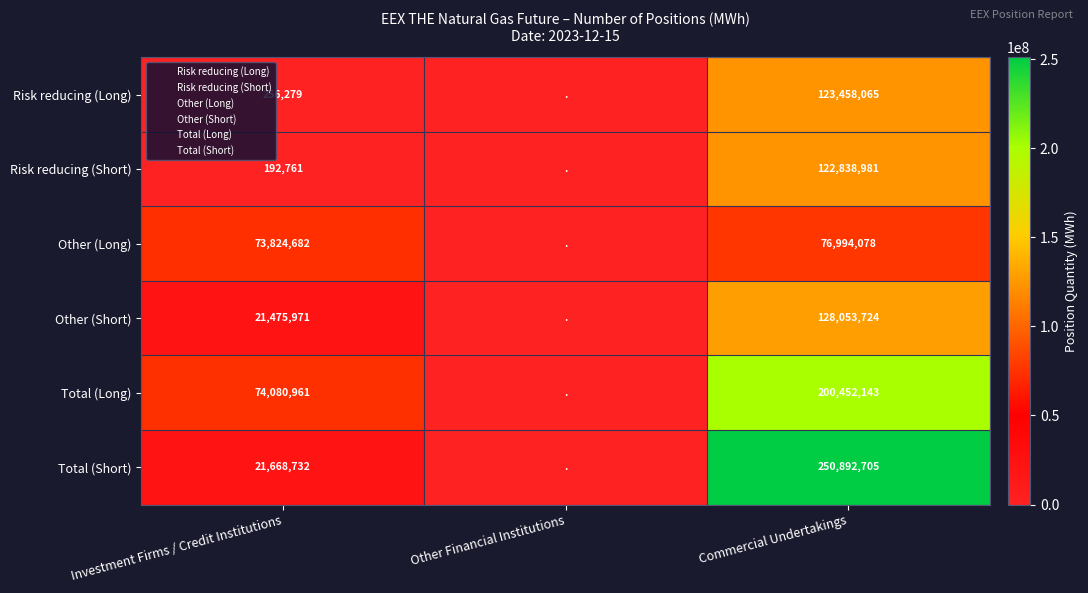

What is the maximum value for Risk reducing (Long)?

123458065